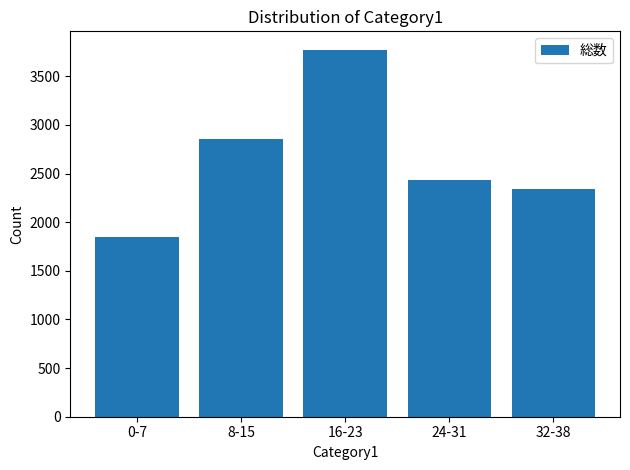

The chart shows a value of 2343 at 32-38. True or false?

True